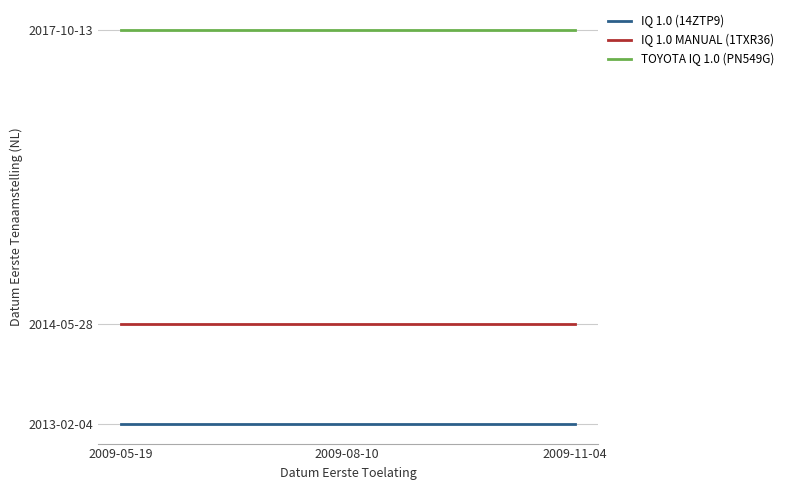

At how many categories does at least one series exceed 20154787?

3